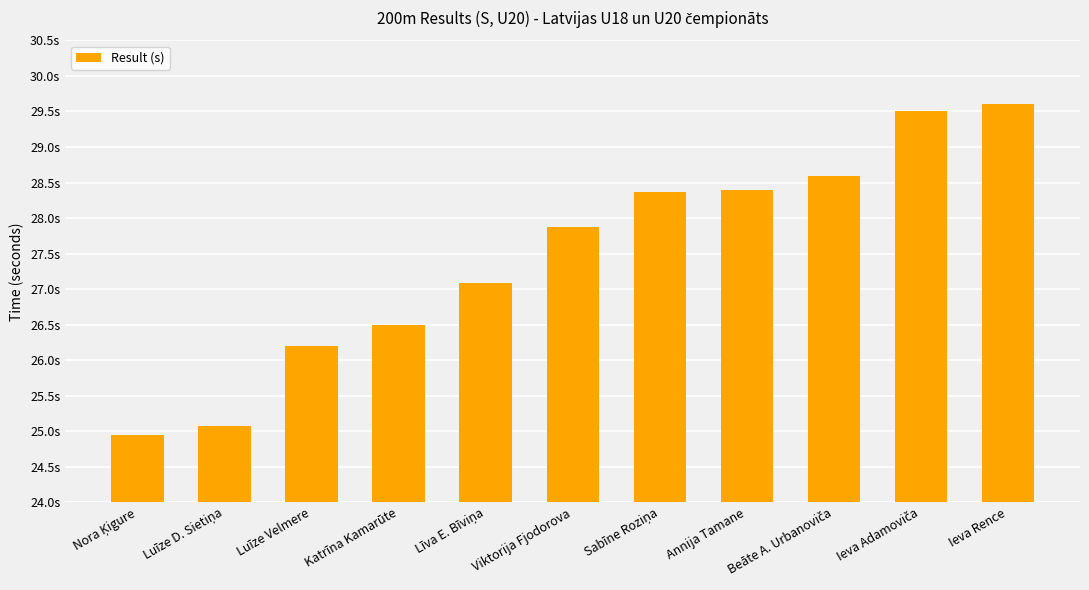

What is the approximate value at Luīze Velmere?

26.2